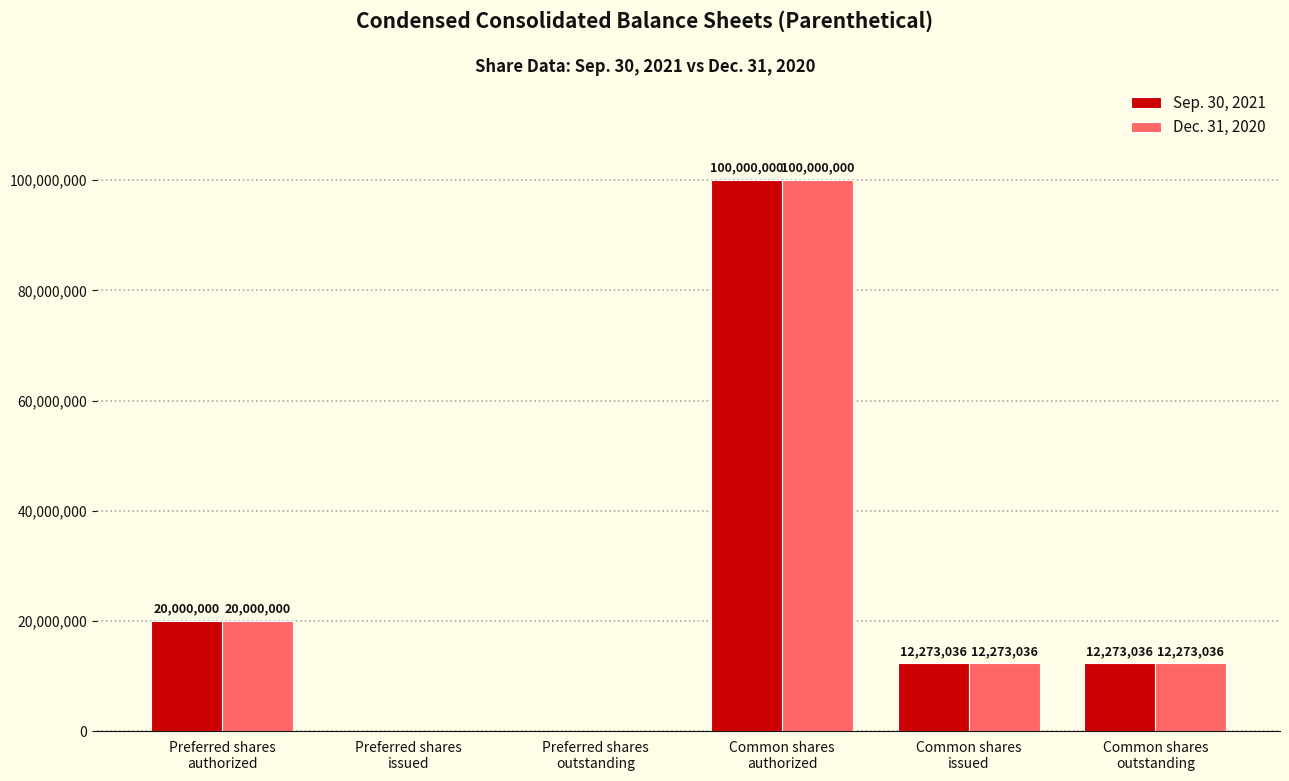

What is the maximum value for Sep. 30, 2021?

100000000